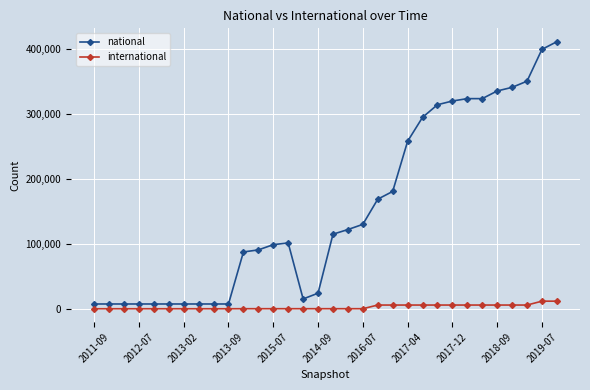

Which series has the largest total across all categories?

national